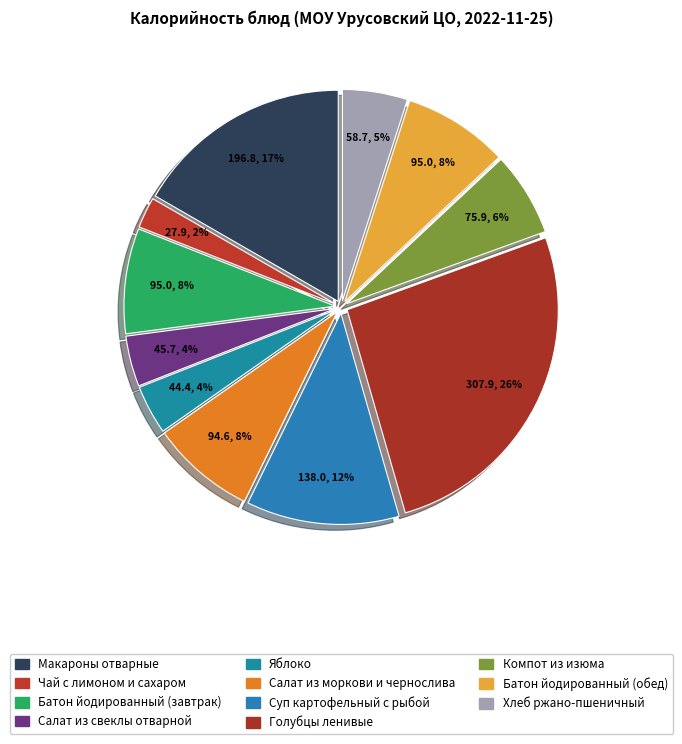

How many slices are in this pie chart?

11